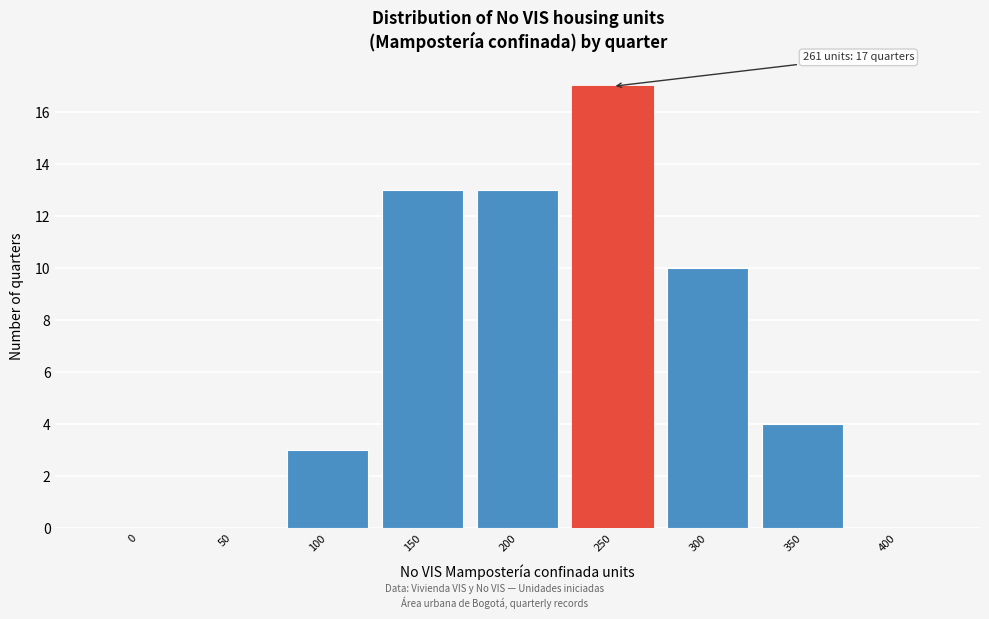

What is the sum of the values at 350 and 200?

17